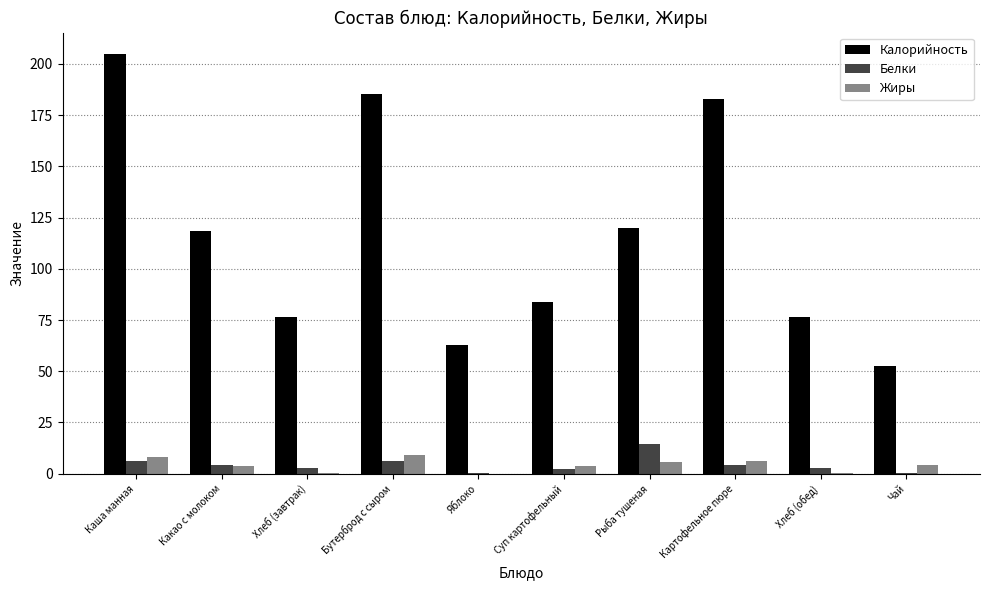

Between Какао с молоком and Хлеб (обед), which series saw the biggest shift?

Калорийность